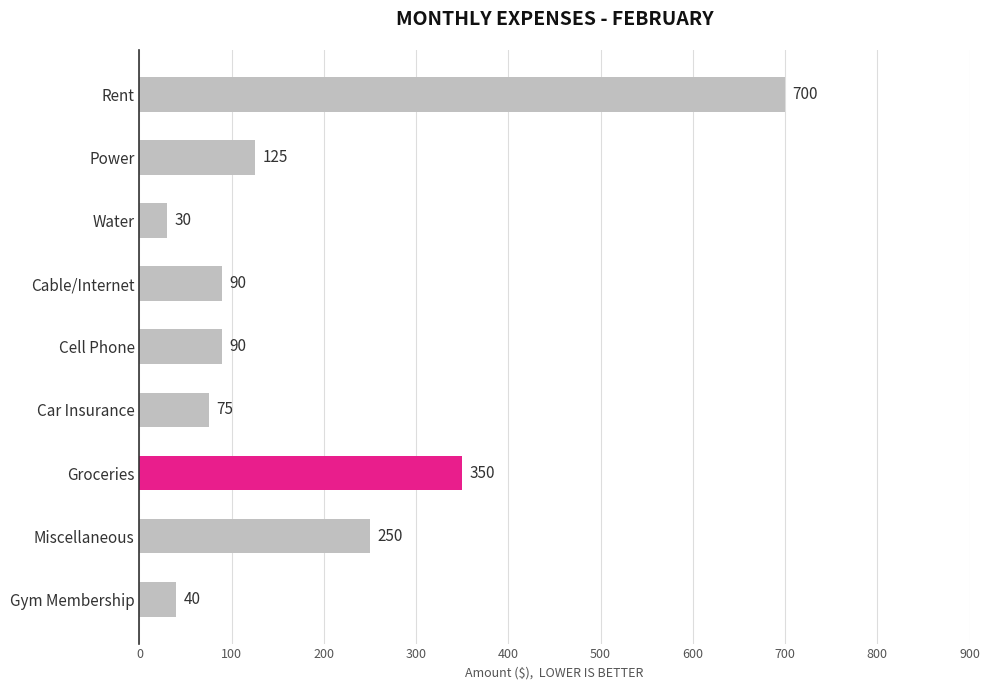

Does the chart contain stacked bars?

No